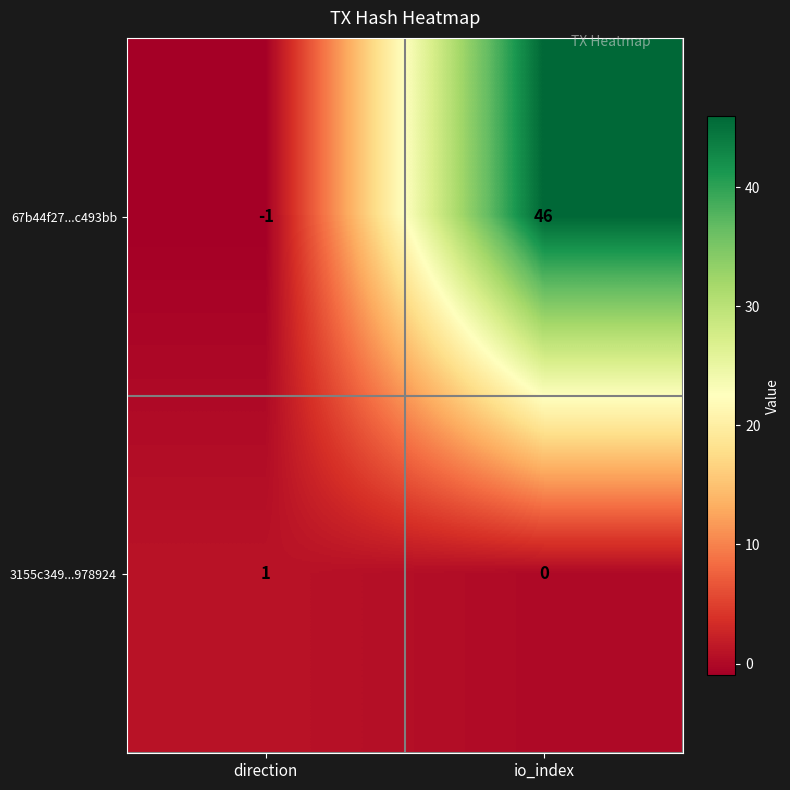

At how many categories does at least one series exceed 10?

1